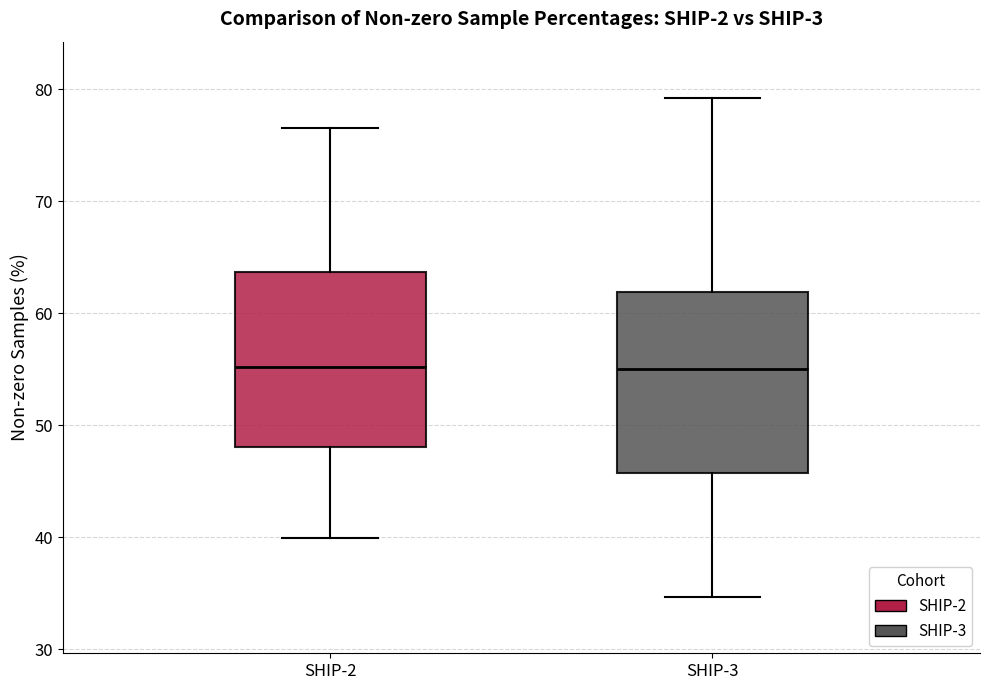

Where is the lower edge of the box for SHIP-2 on the y-axis? The values are not printed on the chart, so give them approximately, as read against the axis.

48